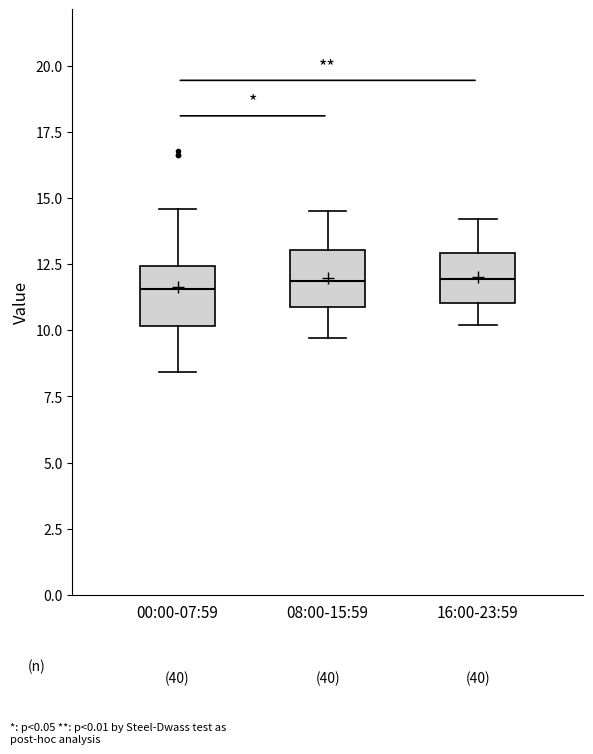

Reading left to right, transcribe this box plot: for each box, give where its median line is, the range the box spans, and where its two whiskers end, as read against the y-axis. The values are not printed on the chart, so give them approximately, as read against the axis.

00:00-07:59: median 11.5, box 10.0 to 12.5, whiskers 8.5 to 14.5
08:00-15:59: median 12.0, box 11.0 to 13.0, whiskers 9.5 to 14.5
16:00-23:59: median 12.0, box 11.0 to 13.0, whiskers 10.0 to 14.0